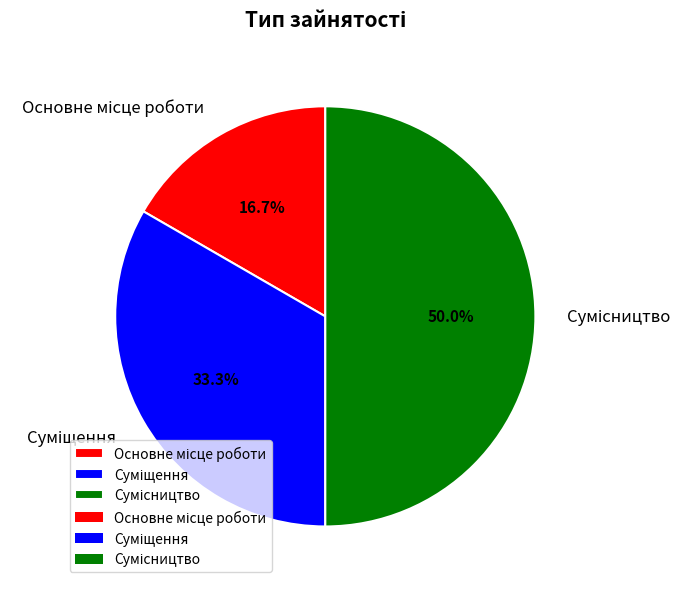

How many segments does this pie chart have?

3